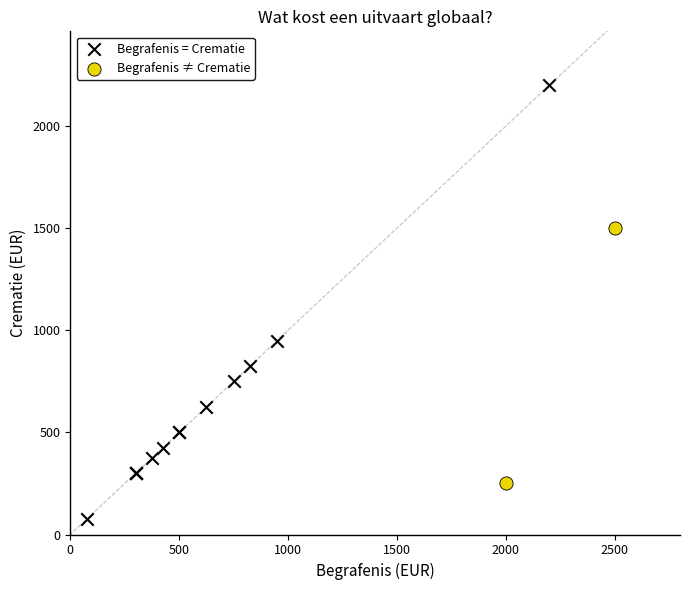

Which series has the largest Y range (max minus min)?

Begrafenis = Crematie